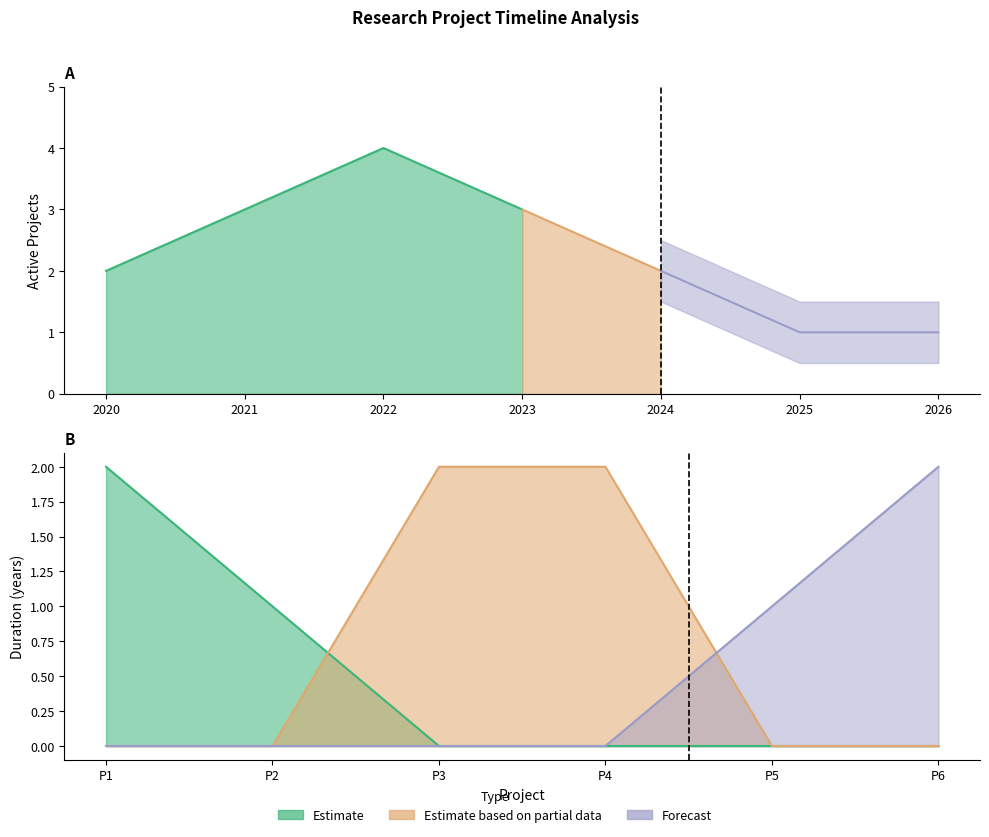

True or false: End Year has more than 0 points higher than both neighbors.

True